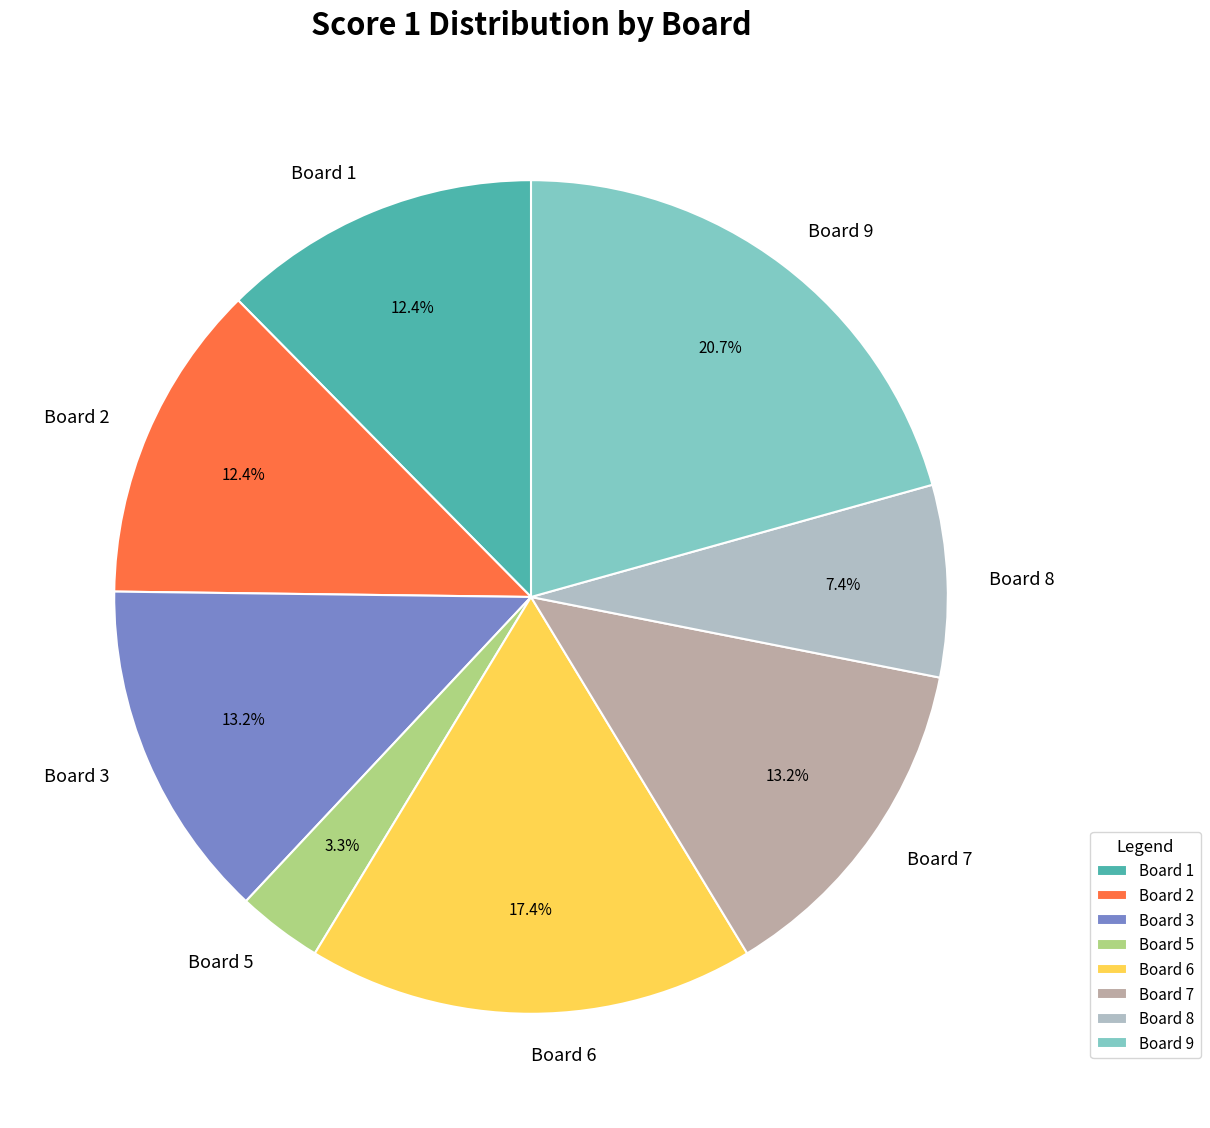

To the nearest percent, what percentage of the pie is Board 5?

3%